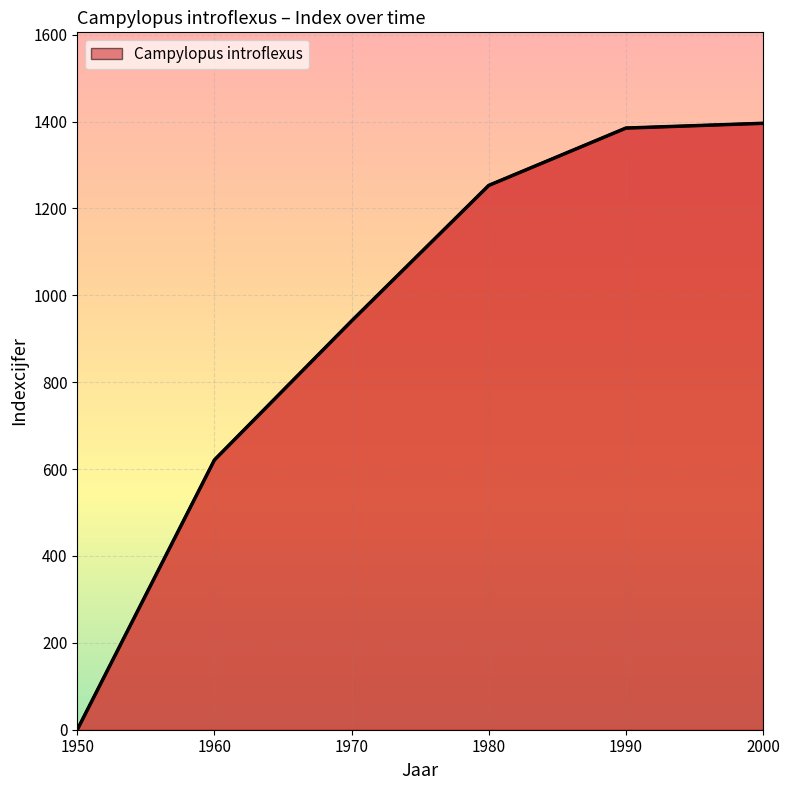

List the labels in order of value, smallest first.

1950, 1960, 1970, 1980, 1990, 2000